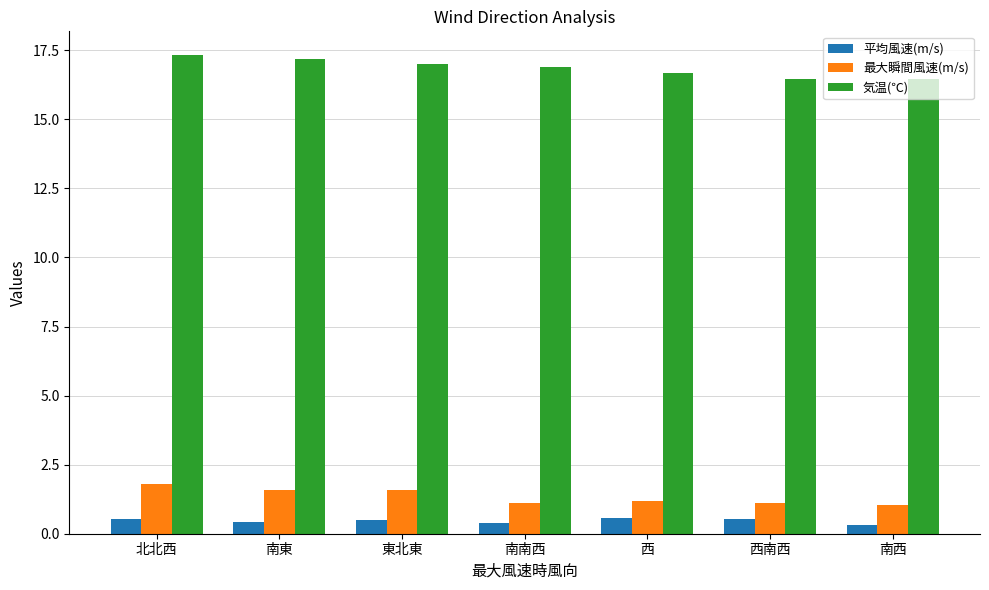

How many bars are there in each group?

3